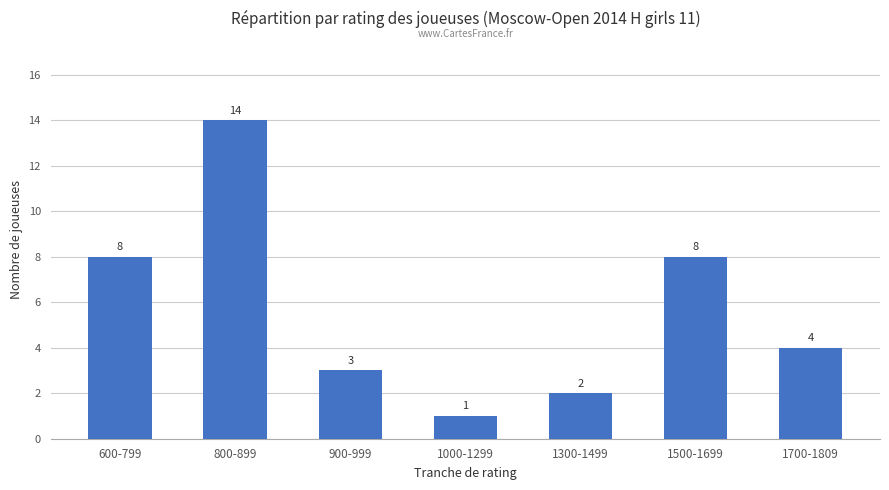

Is it true that the value at 1000-1299 is 0?

False